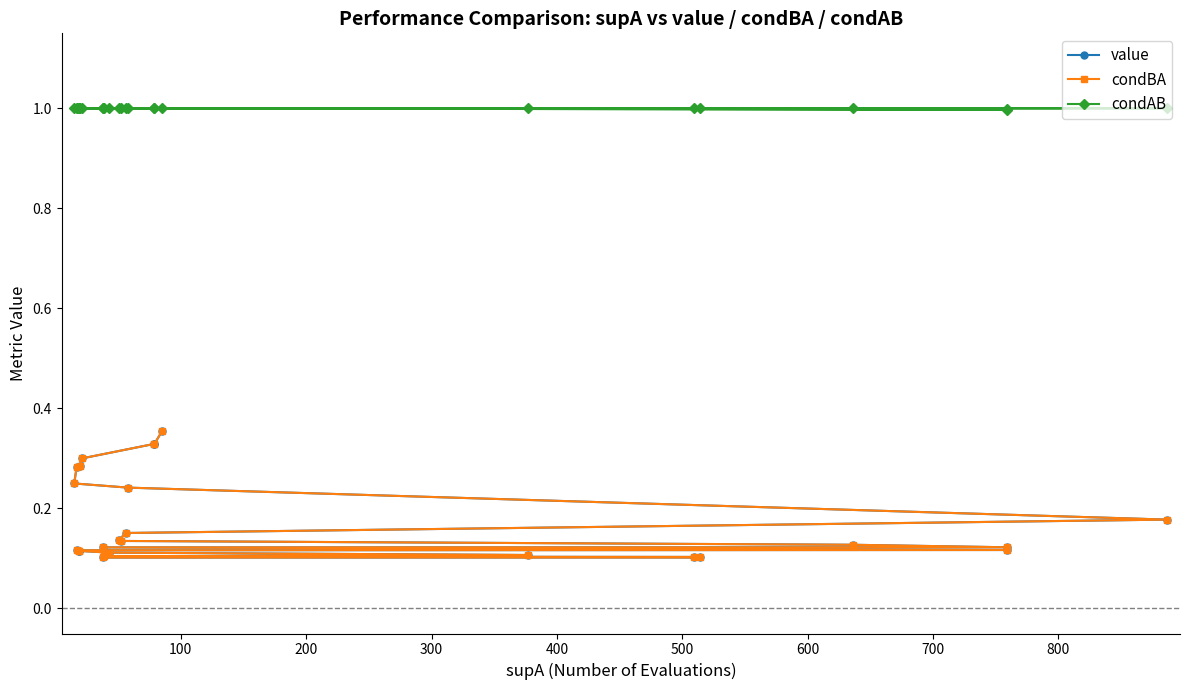

What is the sum of all condBA values?

4.4